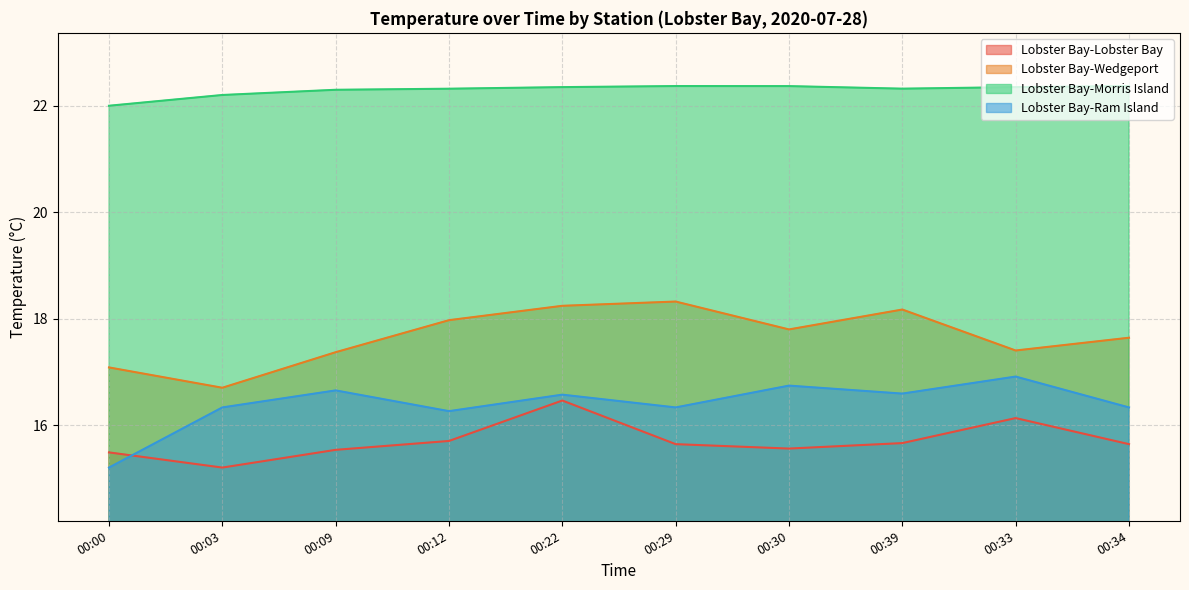

At how many categories does at least one series exceed 20?

10